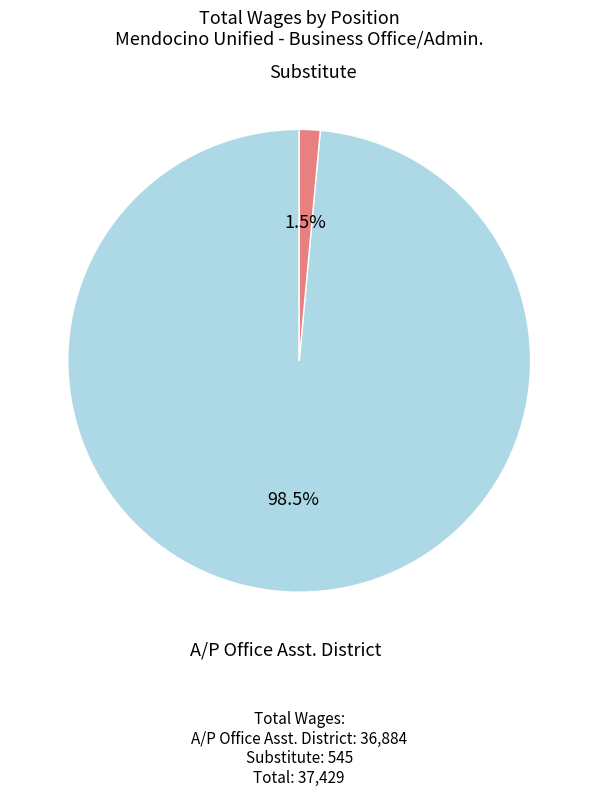

Does any single category account for the majority?

Yes